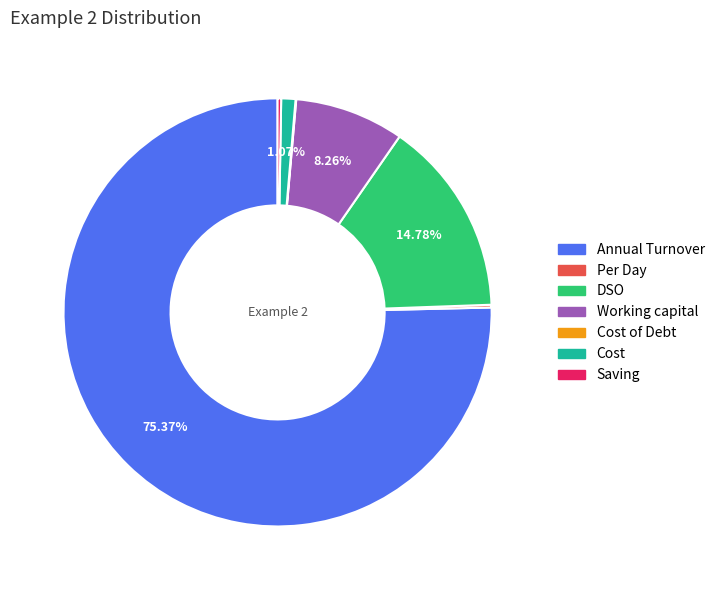

Is there a majority slice in this chart?

Yes